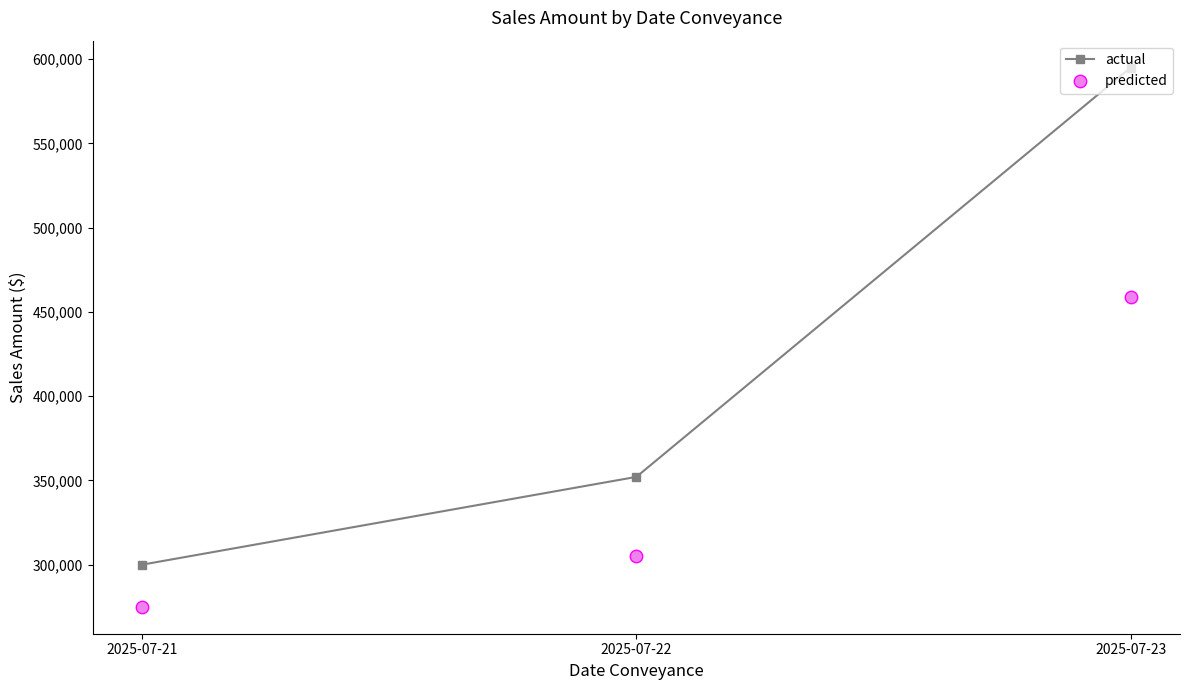

Which series contains the highest Y value?

actual